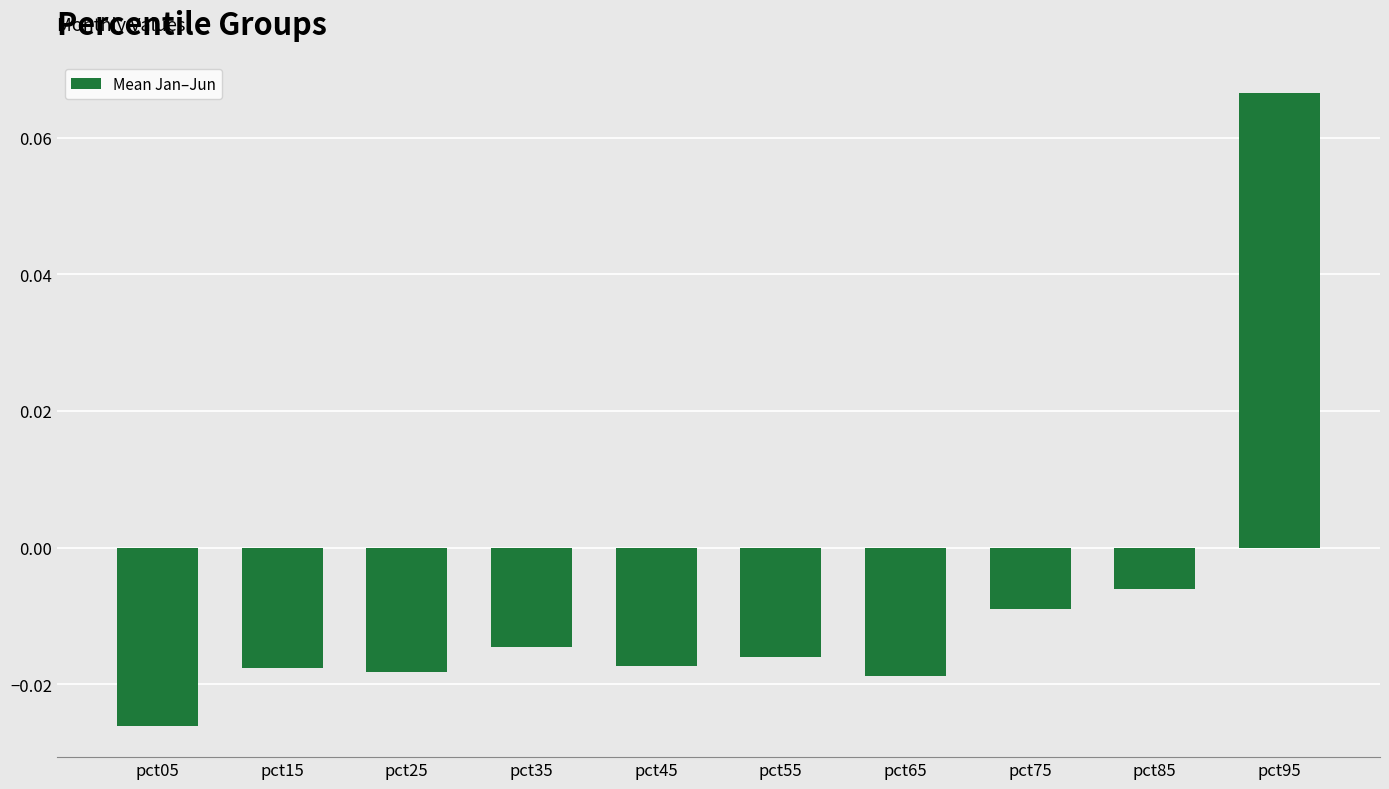

Does the chart contain stacked bars?

No